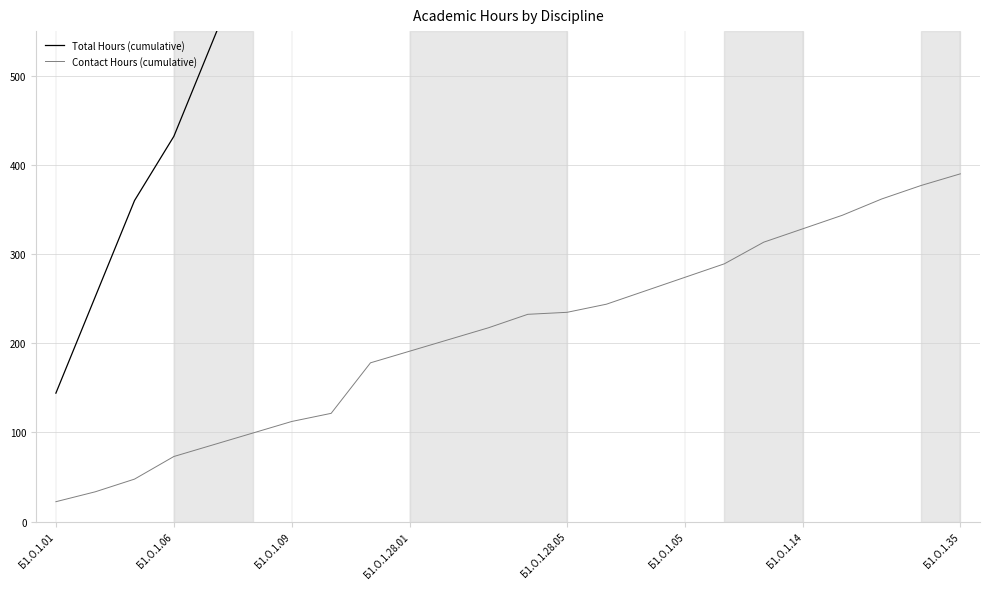

Rank the series at 22 from lowest to highest value.

Contact Hours (cumulative), Total Hours (cumulative)